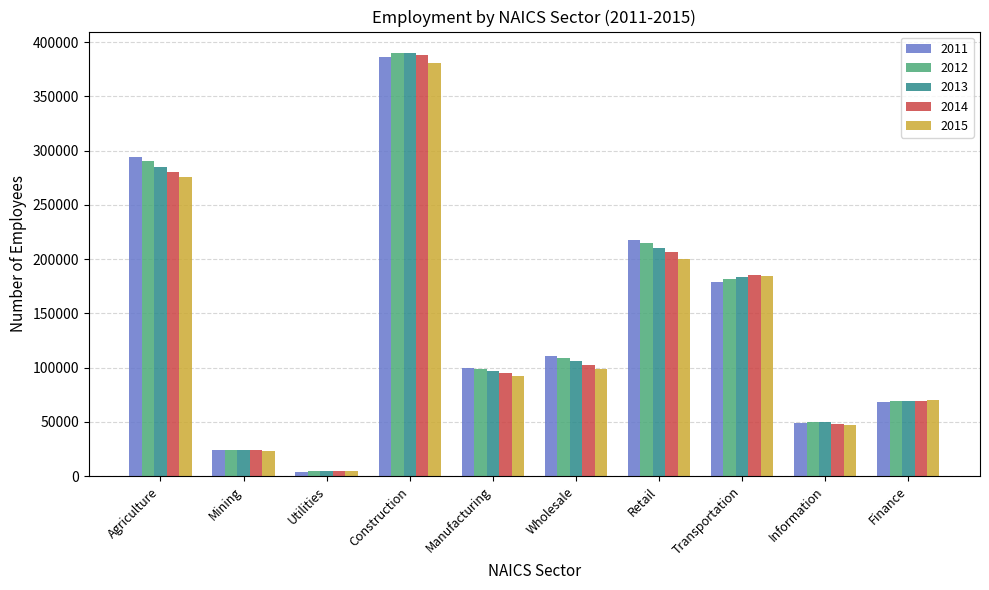

The value of 2012 at Information is 49990. True or false?

True